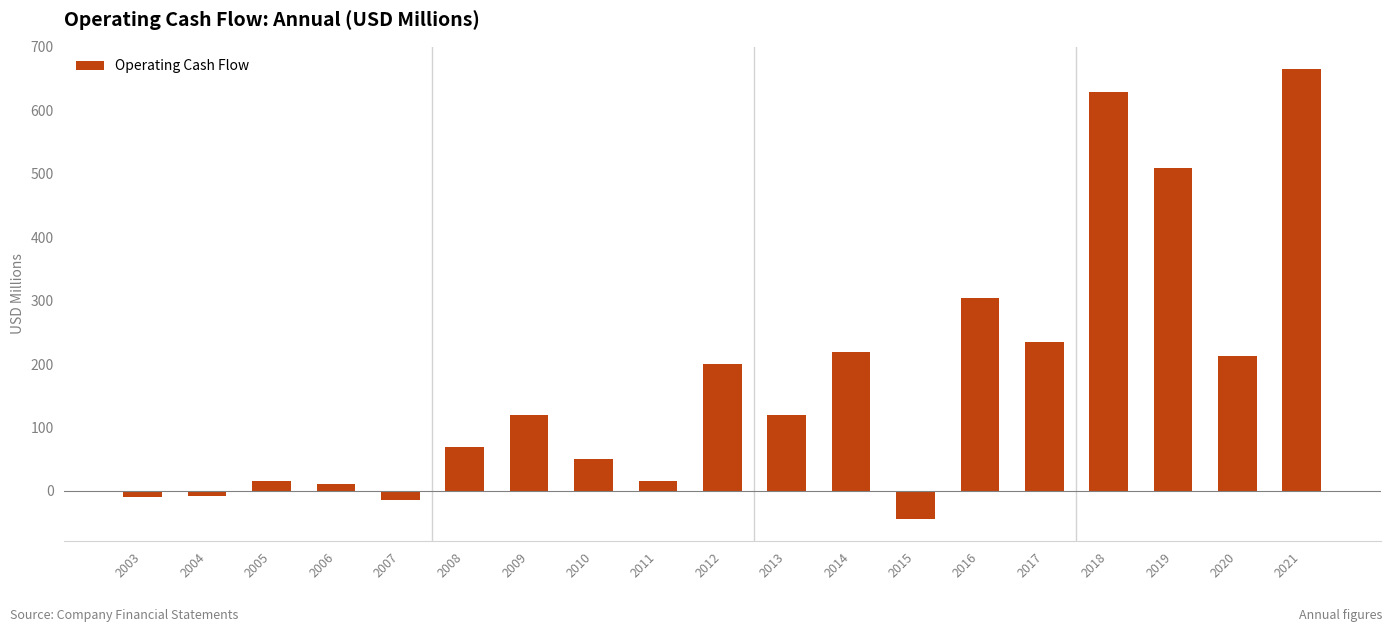

Count the number of values greater than 119.

10